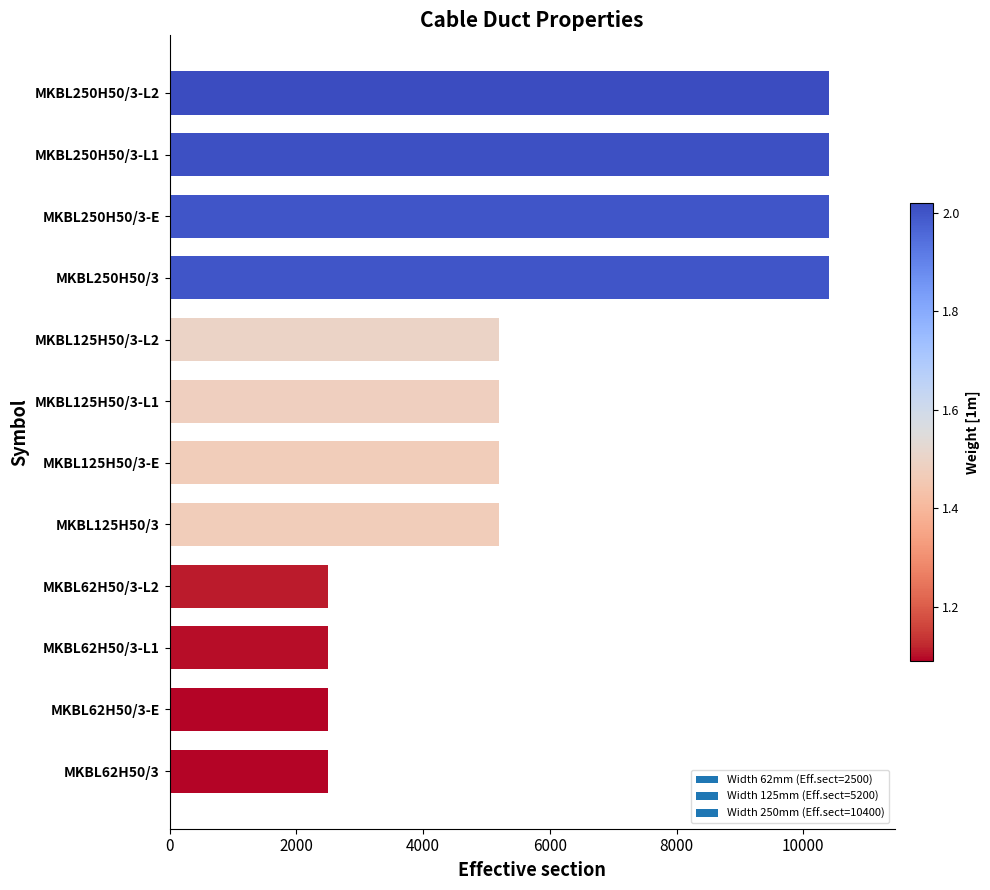

What is the difference between the maximum and minimum values?

7900